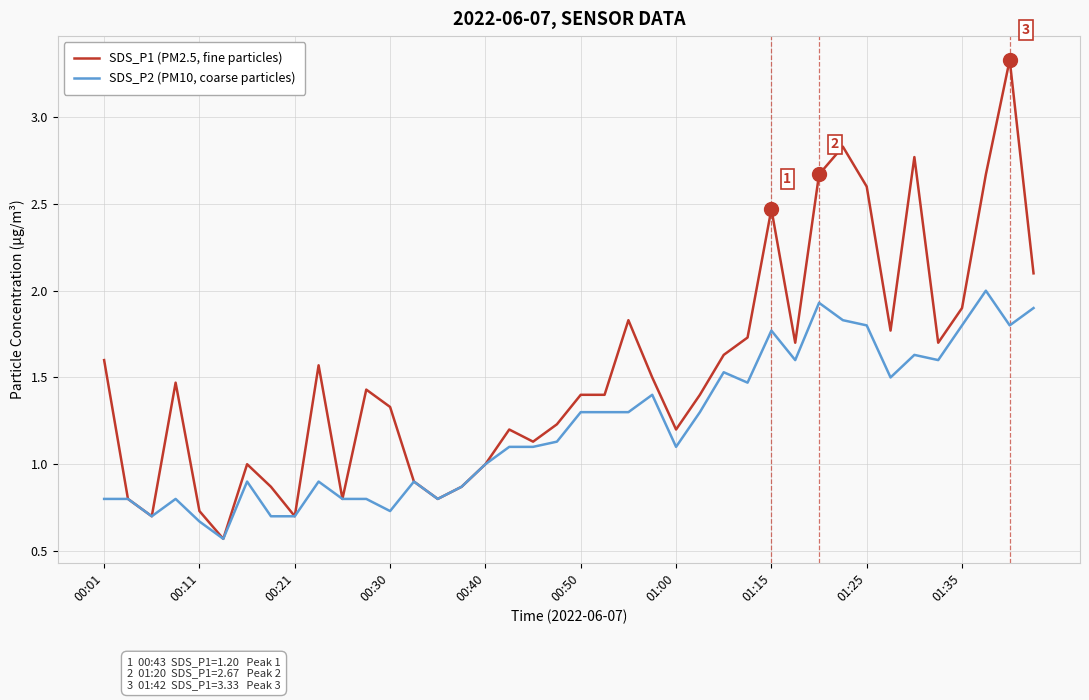

Which series has the widest spread of values?

SDS_P1 (PM2.5, fine particles)